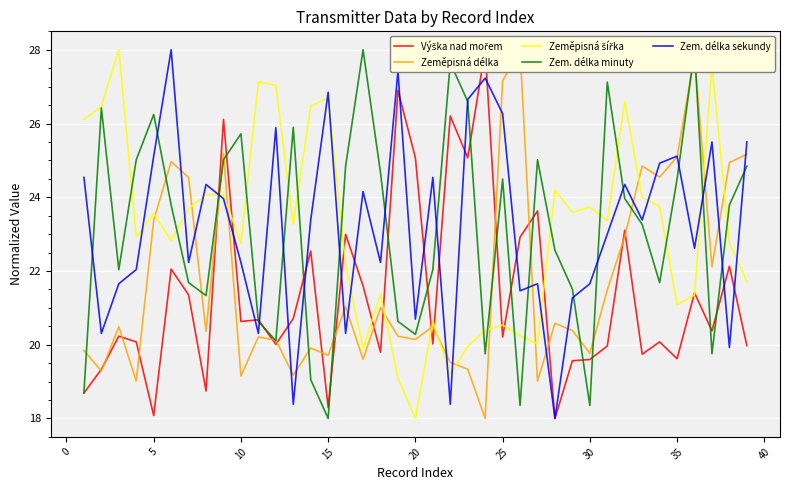

What is the lowest value of the Zem. délka sekundy series?

18.0